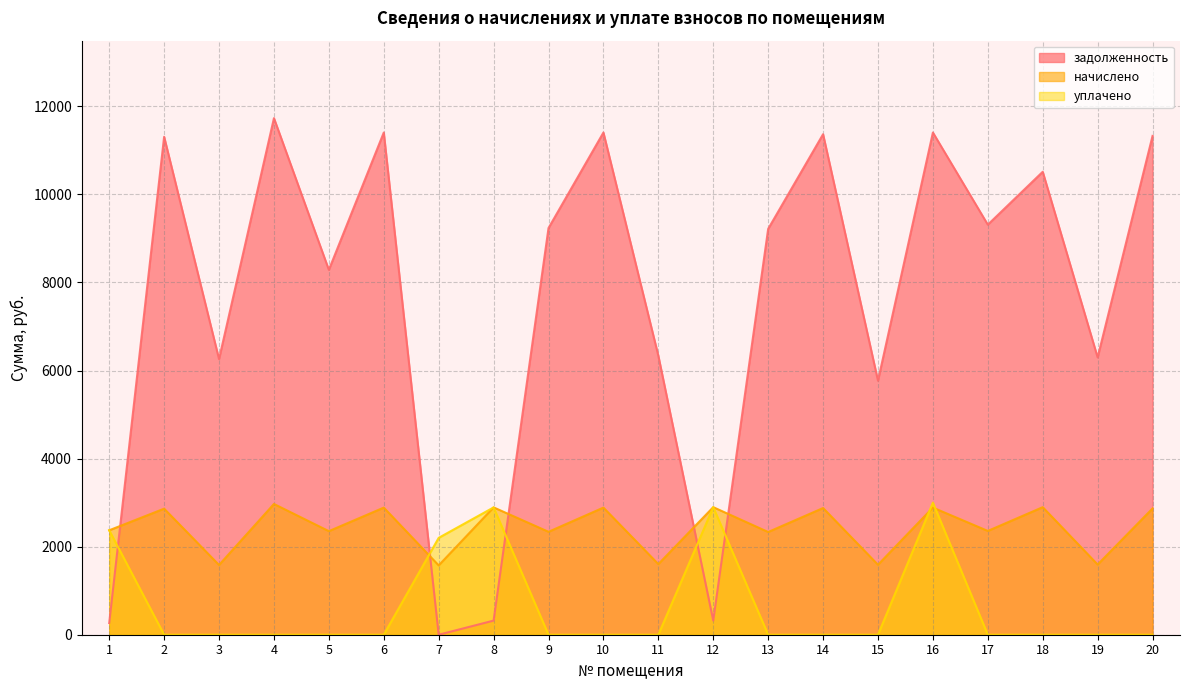

At which category does the chart reach its peak across all series?

4